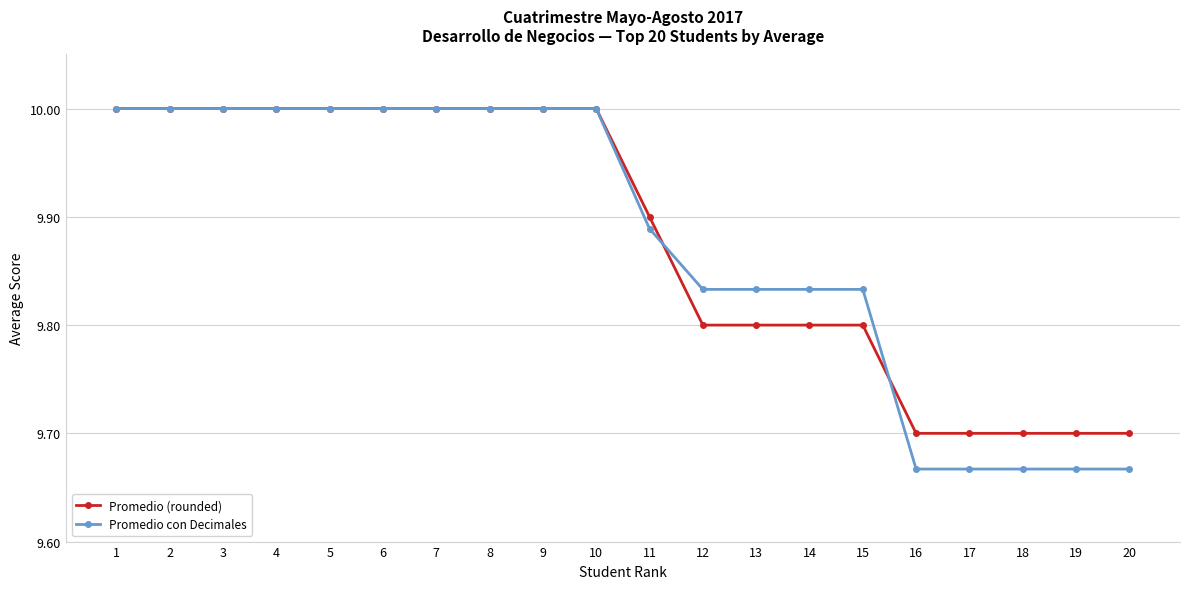

The value of Promedio (rounded) at 2 is 10.0. True or false?

True